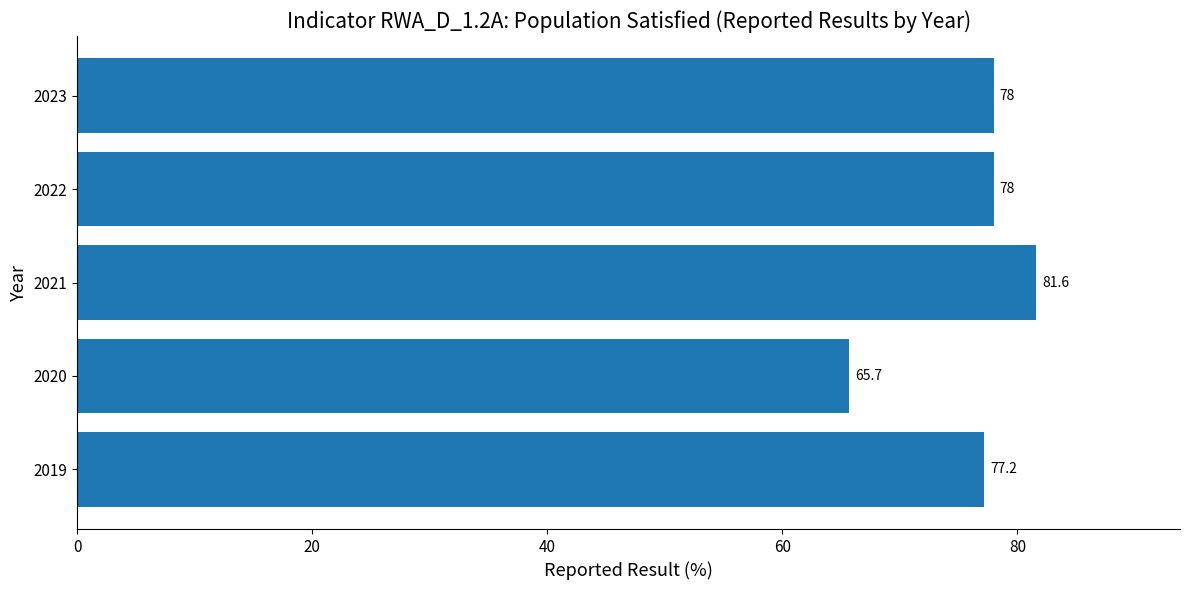

What is the difference between the second highest and minimum values?

12.3